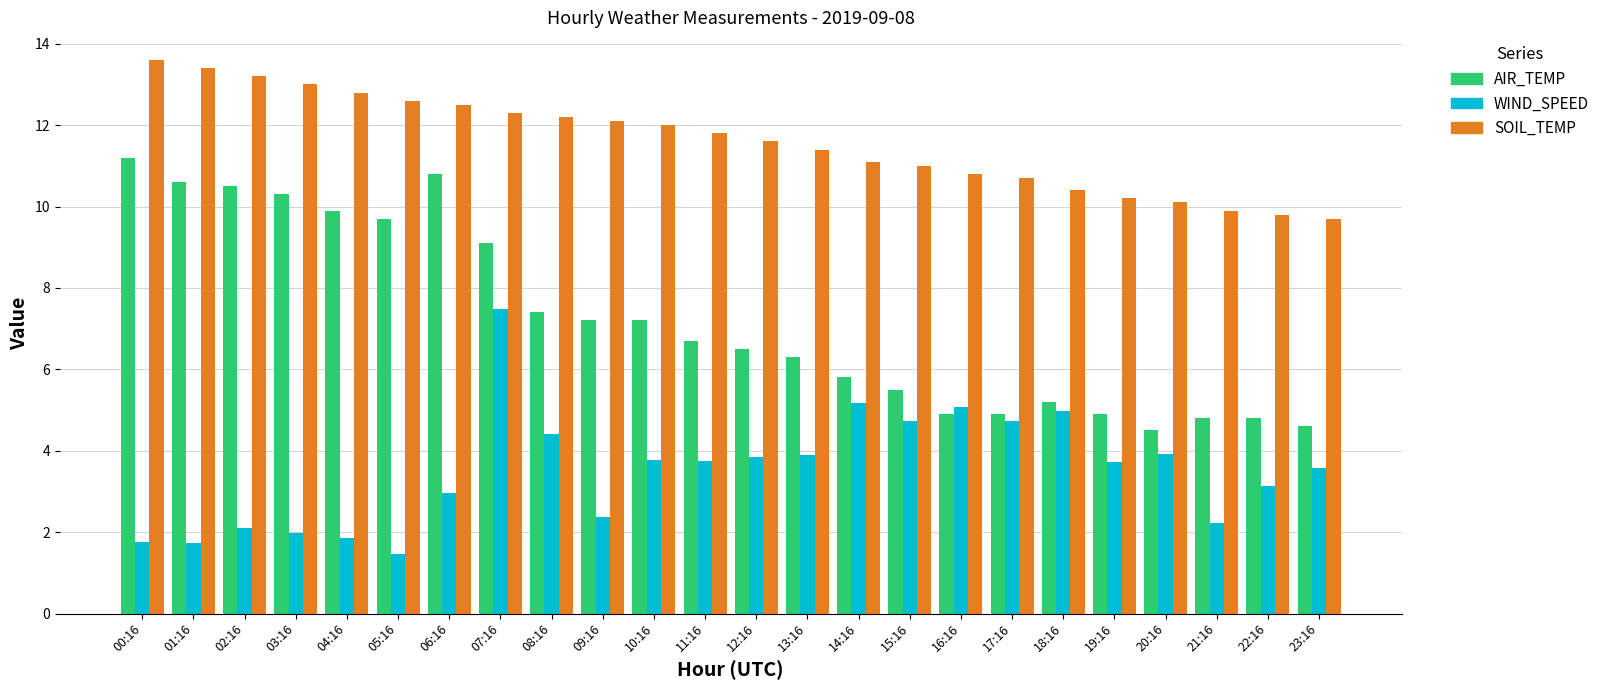

What are all the series names shown in the legend?

AIR_TEMP, WIND_SPEED, SOIL_TEMP